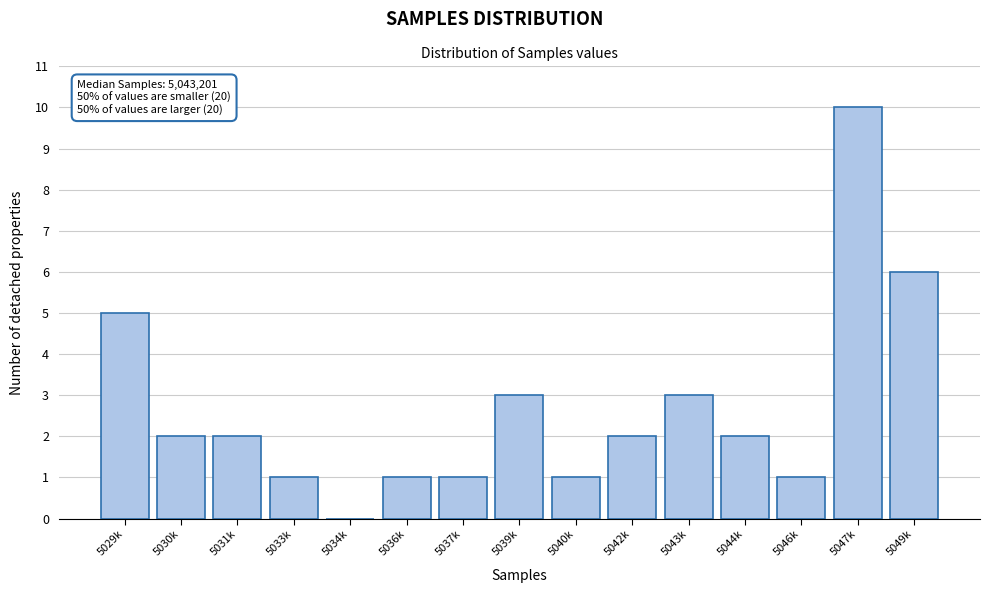

Reading left to right, extract all data points from this chart.

5029k=5	5030k=2	5031k=2	5033k=1	5034k=0	5036k=1	5037k=1	5039k=3	5040k=1	5042k=2	5043k=3	5044k=2	5046k=1	5047k=10	5049k=6